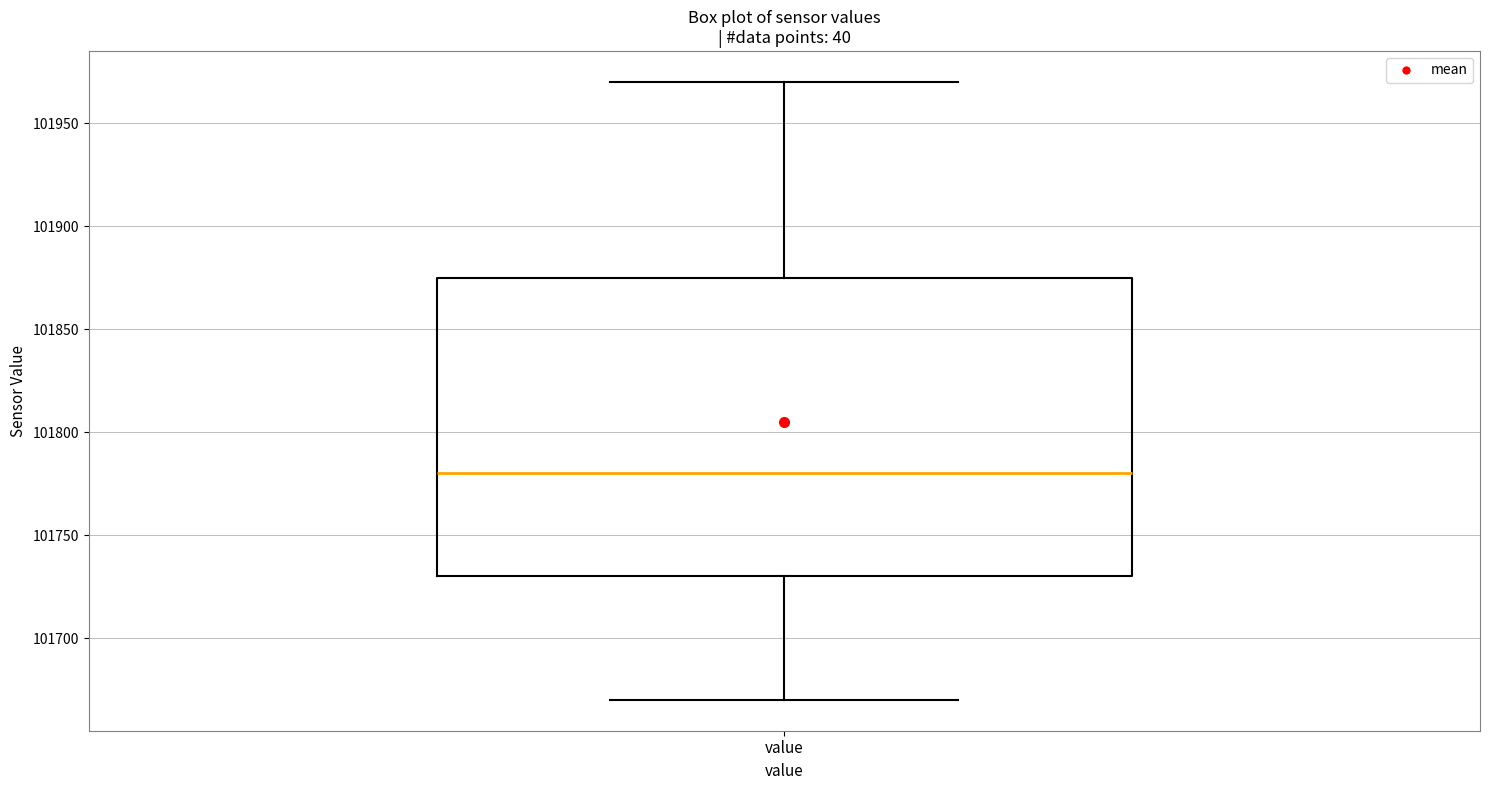

Transcribe this box plot: give where the median line is, the range the box spans, and where the two whiskers end, as read against the y-axis. The values are not printed on the chart, so give them approximately, as read against the axis.

median 101780, box 101730 to 101875, whiskers 101670 to 101970